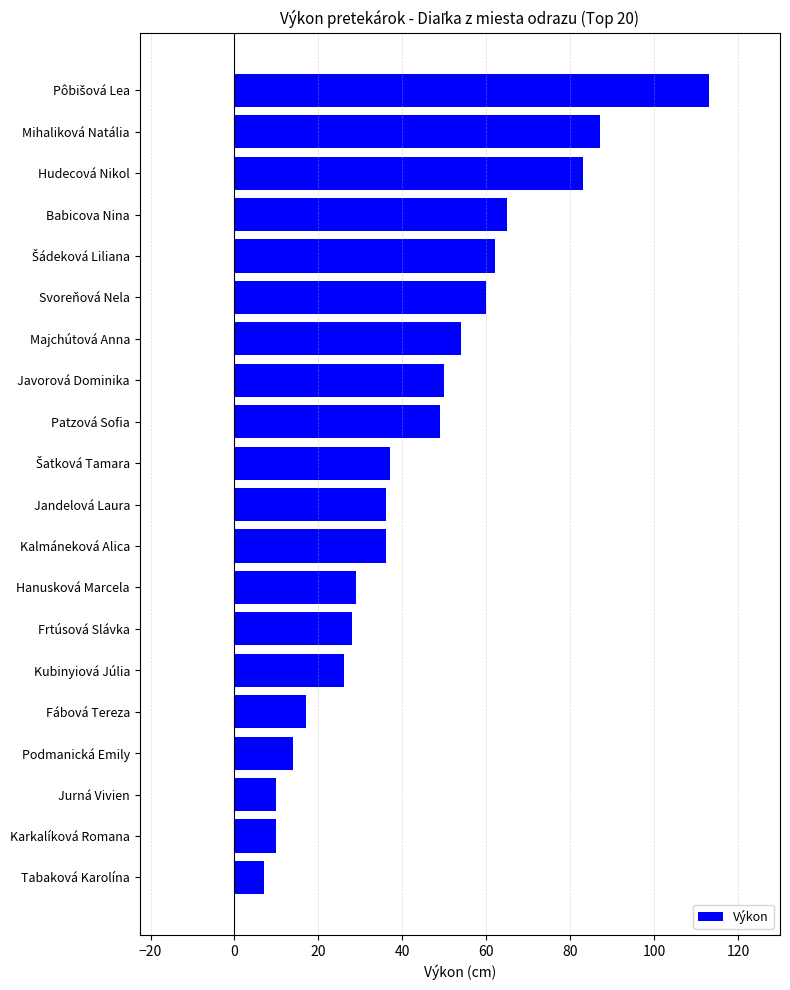

How many series are shown in this chart?

1